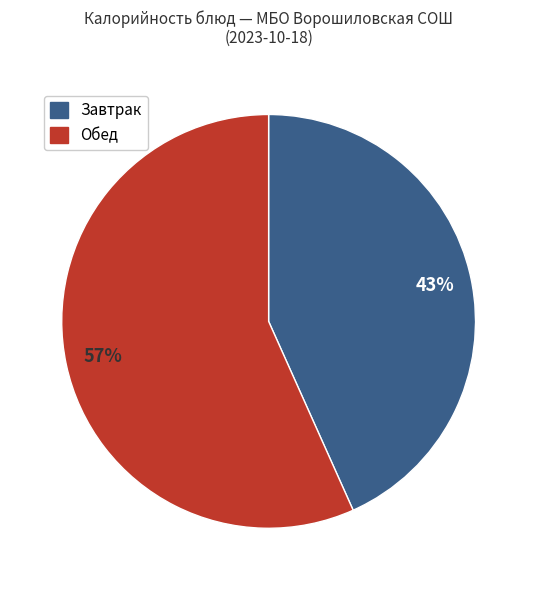

To the nearest percent, what is the average slice percentage?

50%